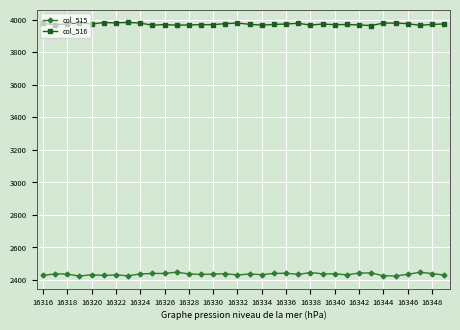

How many interior local peaks does the col_516 series have?

9